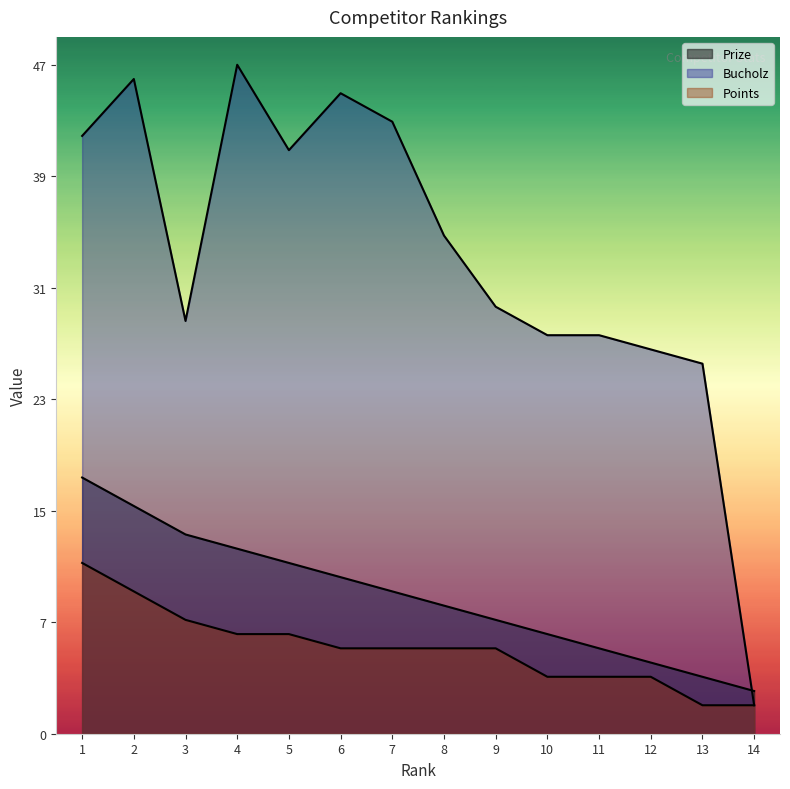

How many lines are shown in the chart?

3